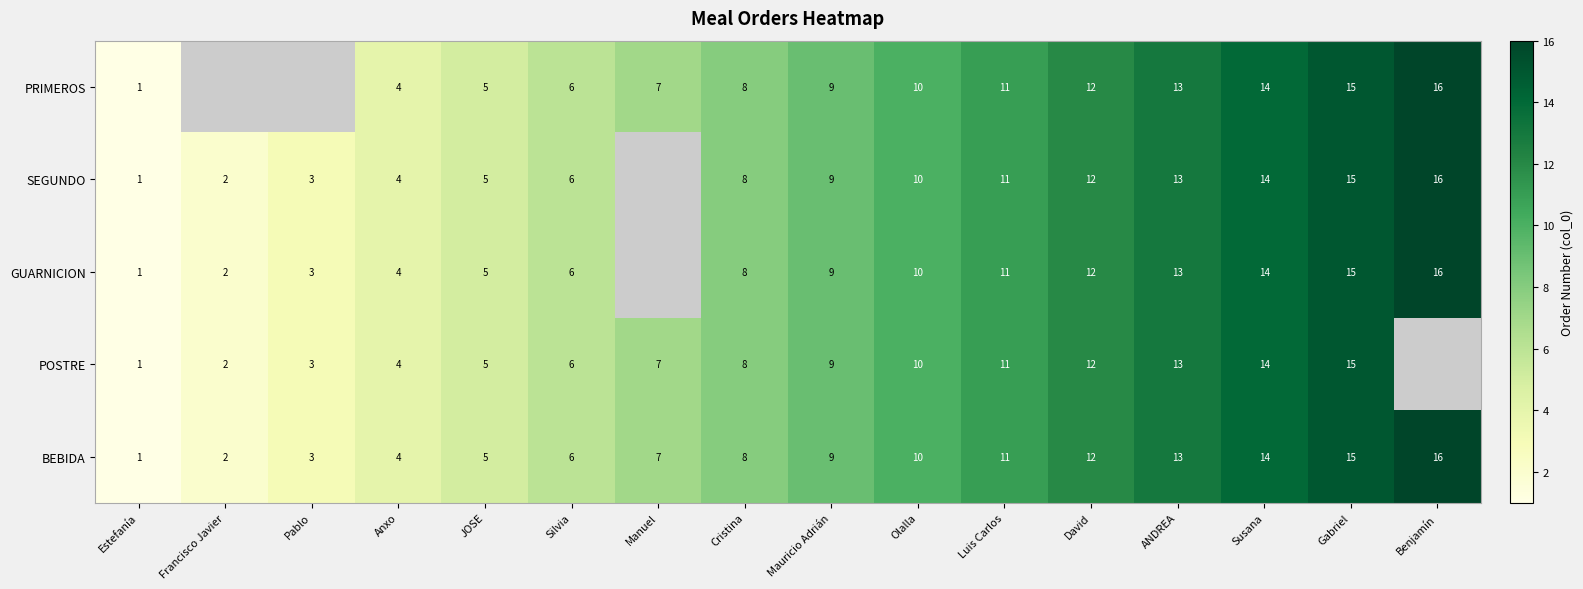

The BEBIDA series shows 6.0 at Benjamín. True or false?

False